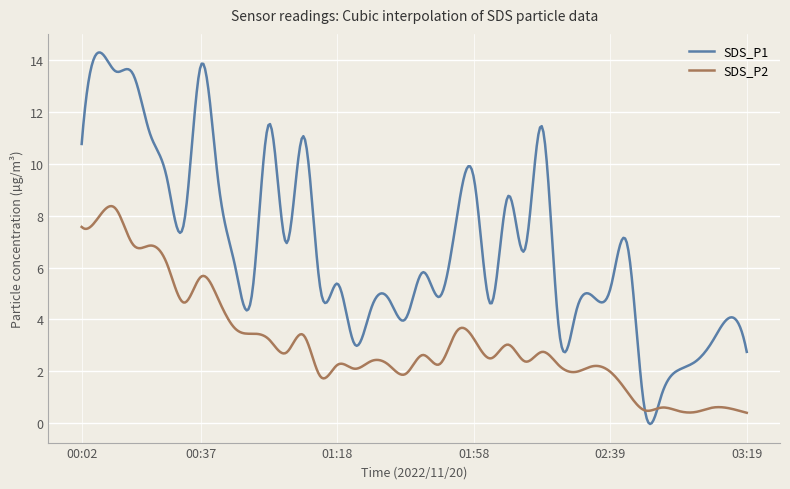

What is the lowest value of the SDS_P2 series?

0.4